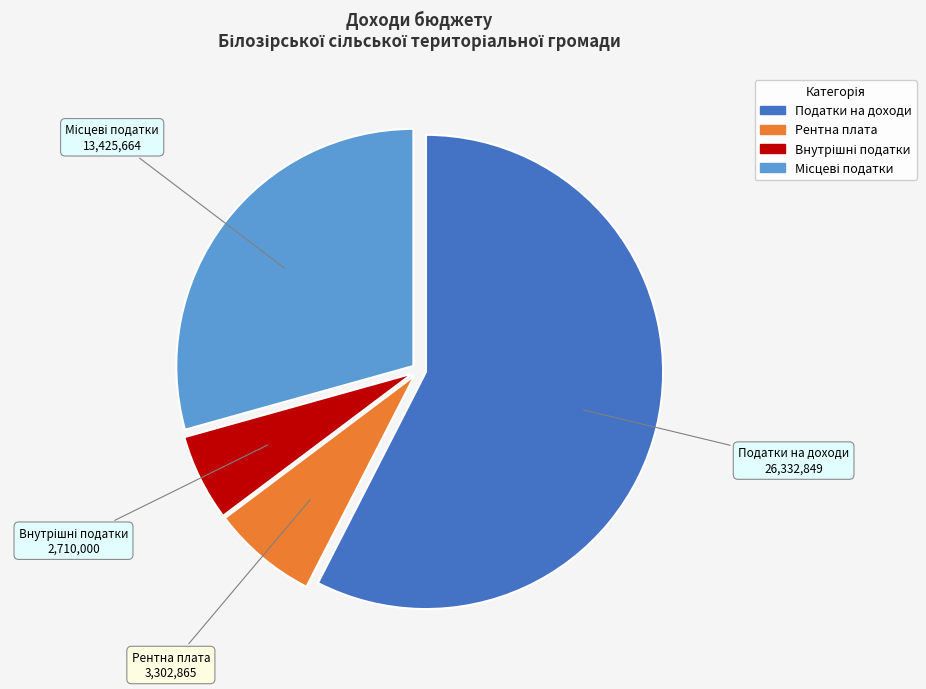

Is there any slice that represents more than half of the pie?

Yes